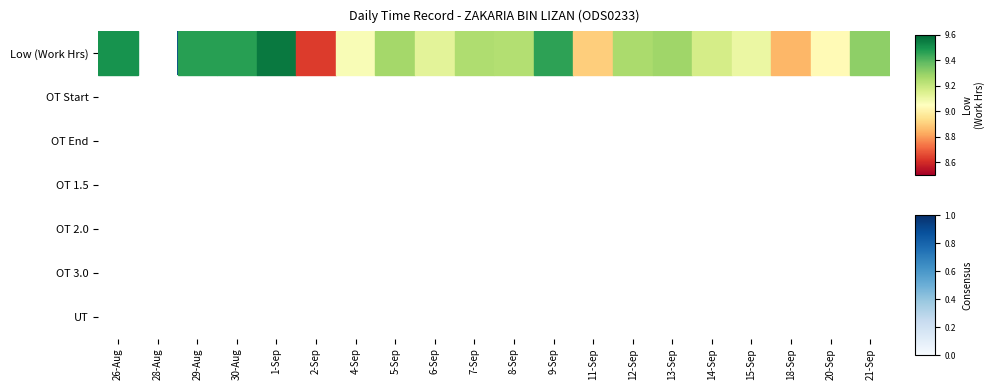

List the series in order of their overall mean, highest first.

Low (Work Hrs), OT Start, OT End, OT 1.5, OT 2.0, OT 3.0, UT